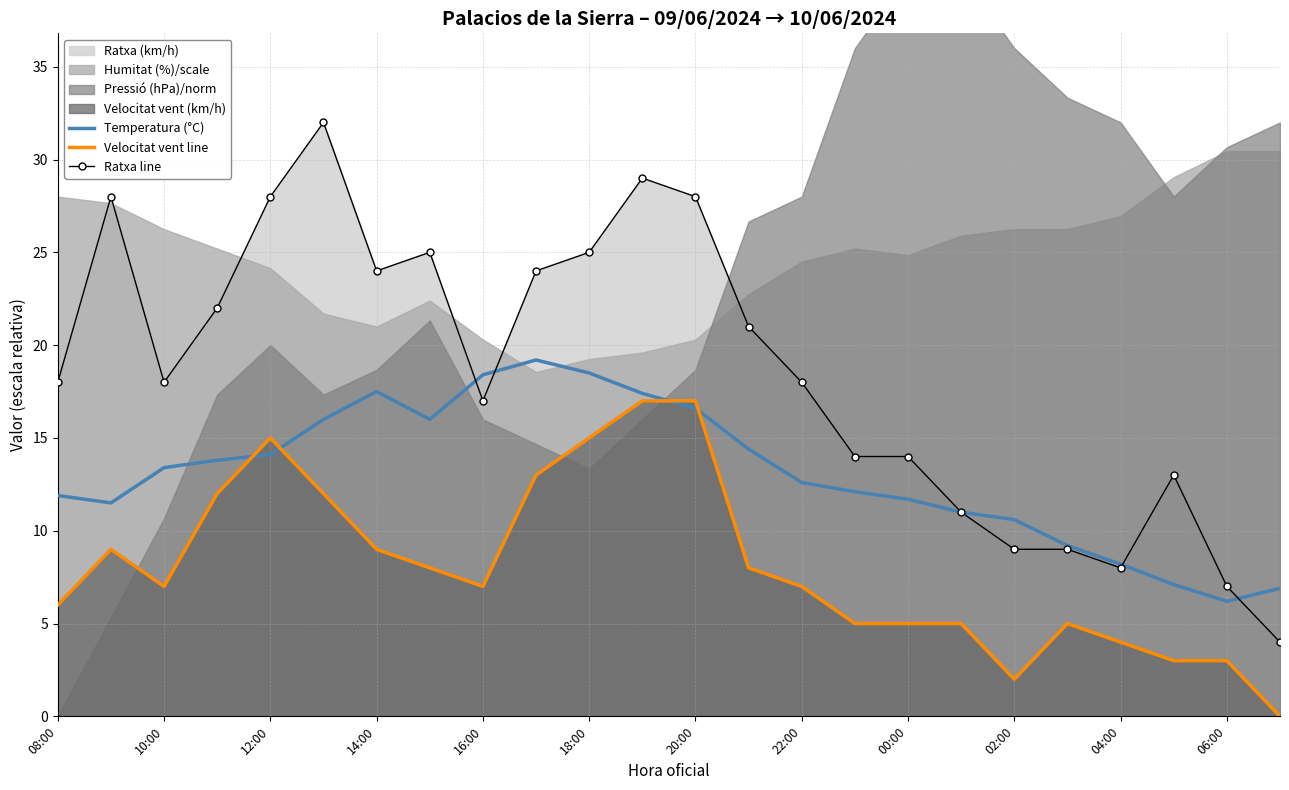

How many times do Temperatura (°C) and Ratxa line cross each other?

4